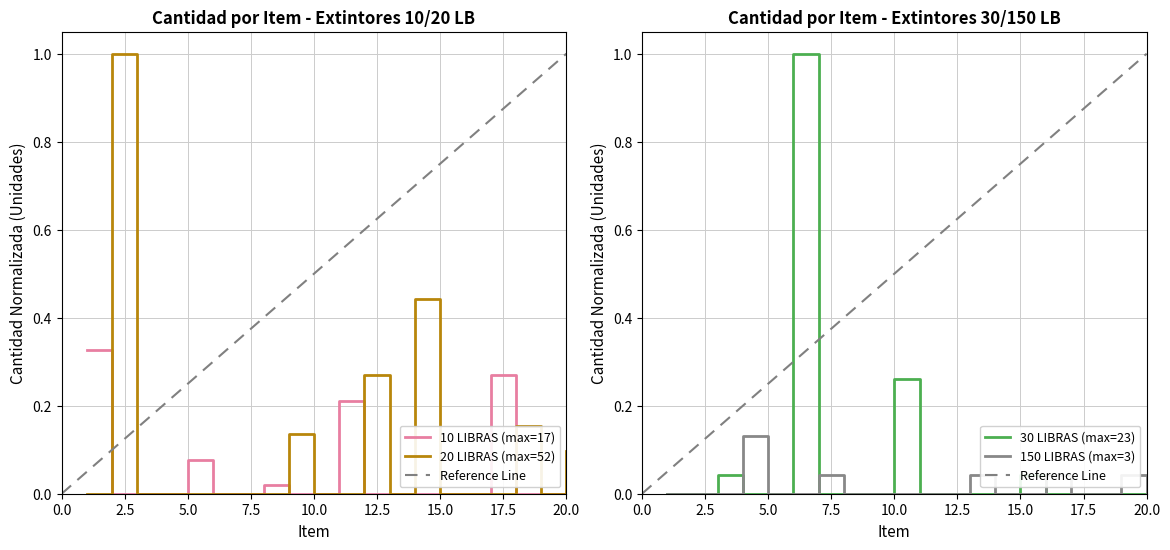

Which series has the largest total across all categories?

20 LIBRAS